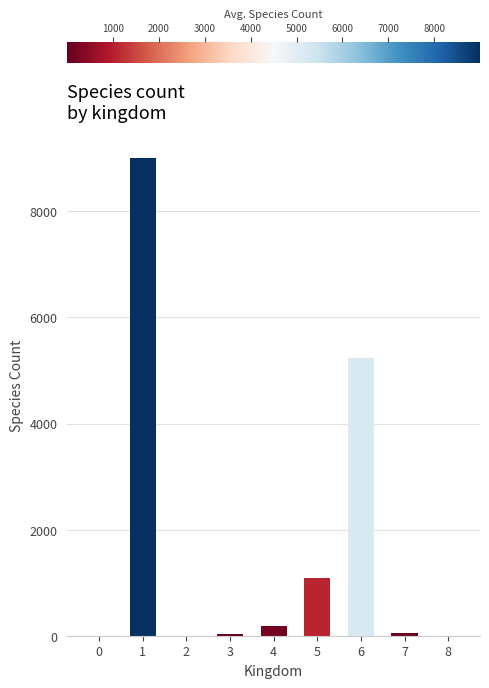

Which has a higher value, 6 or 3?

6